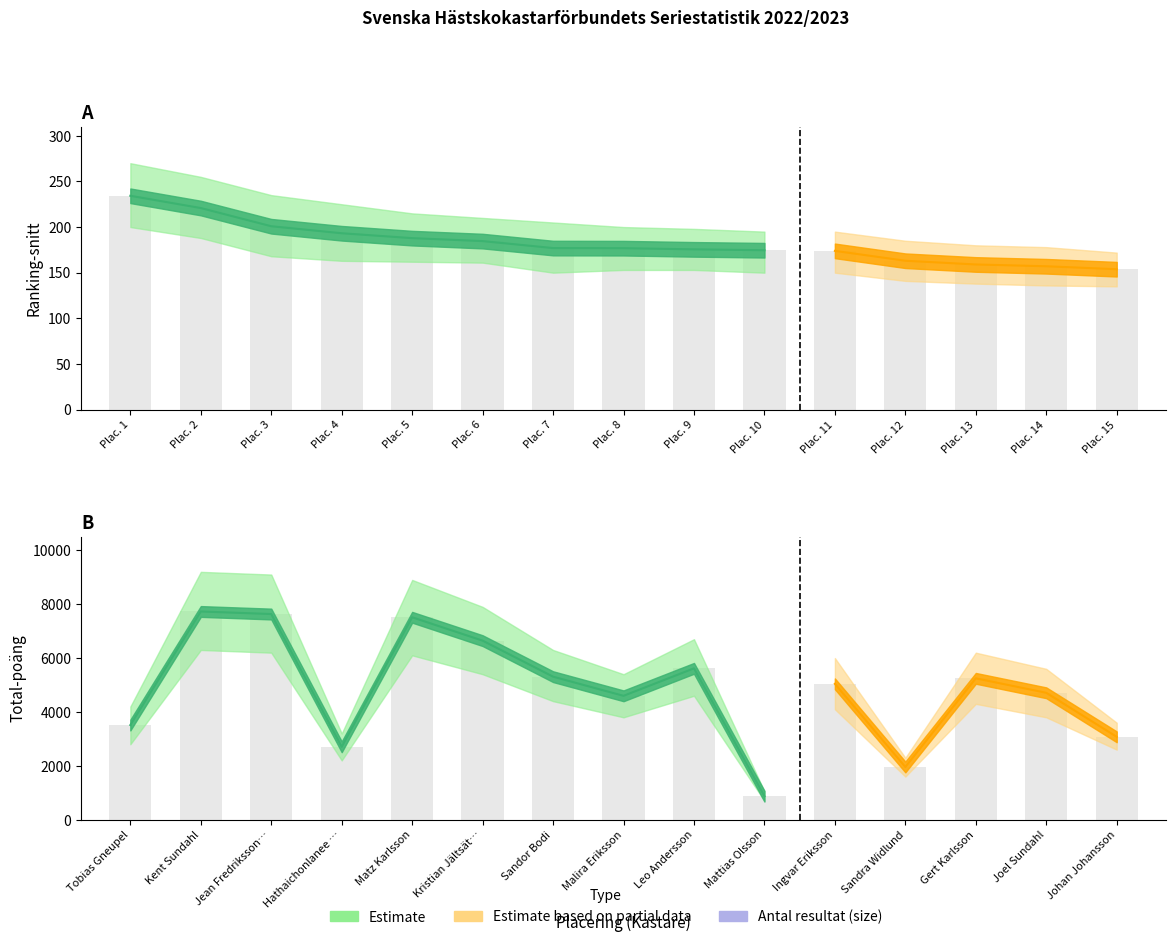

What is the greatest value displayed?

7729.0